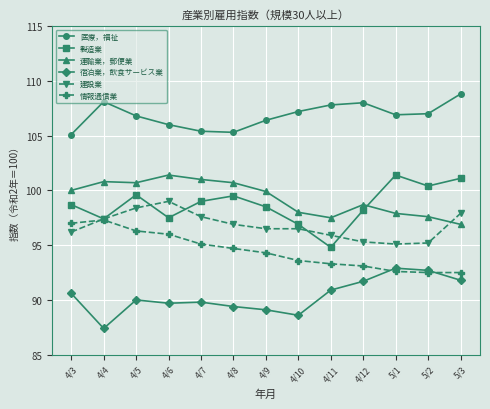

What is the difference between the highest and lowest values at 4/4?

20.7